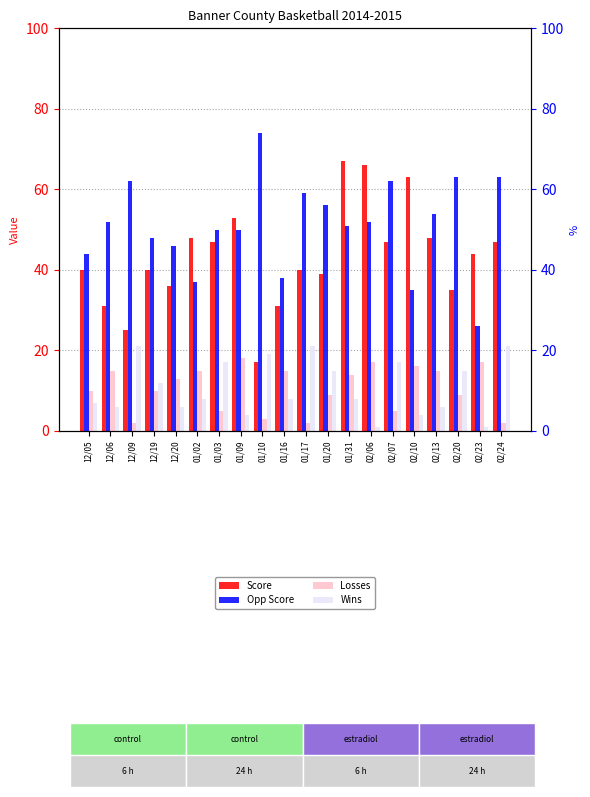

Which series changed the most between 02/20 and 02/23?

Opp Score